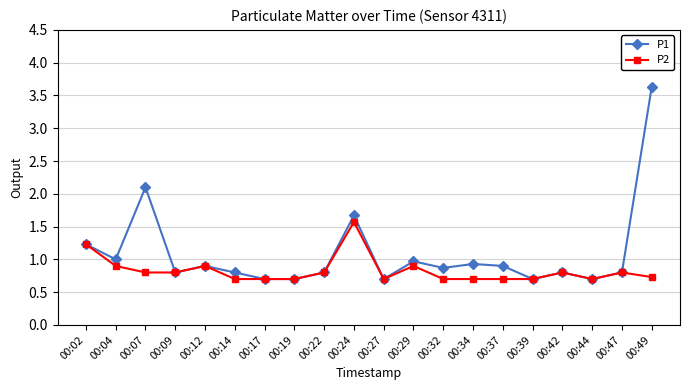

Is it true that P1 equals 1.1 at 00:27?

False